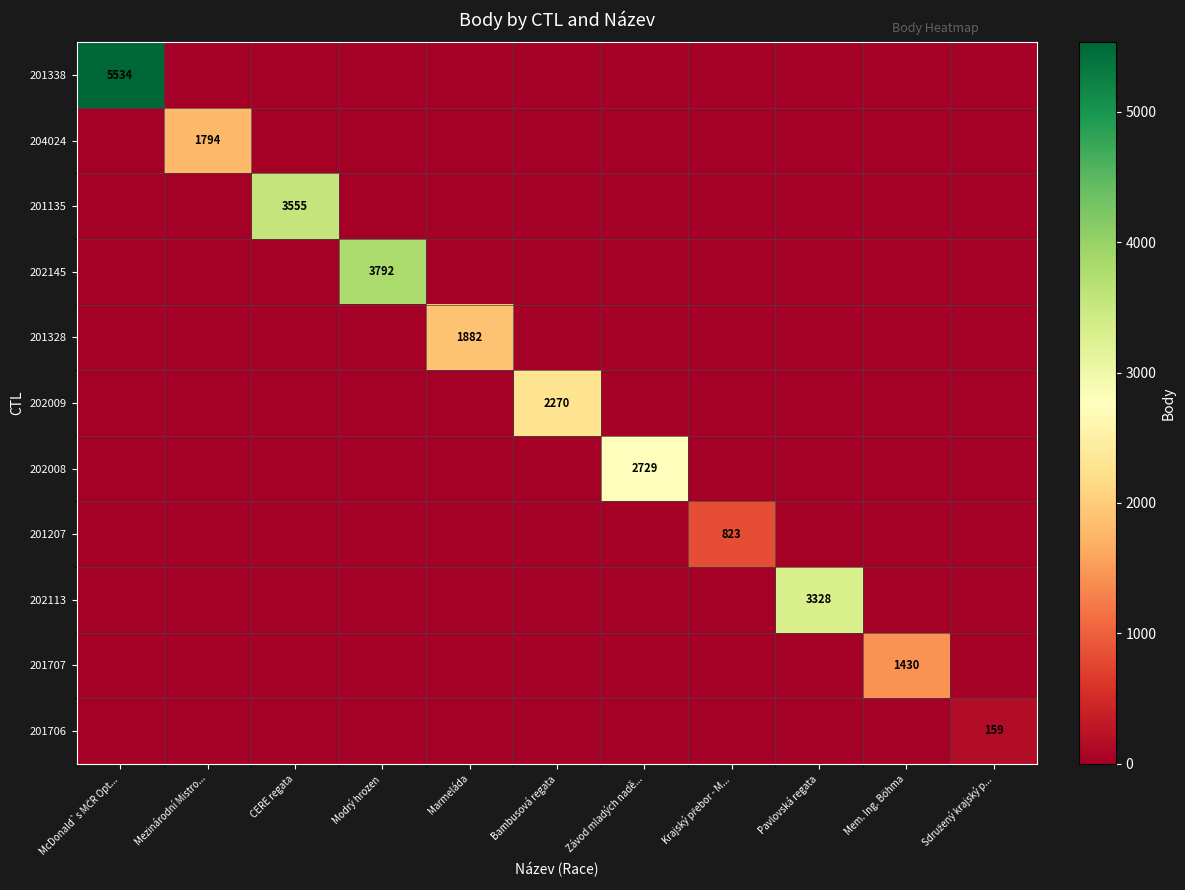

Where is 202145 nearest to the value 1896?

McDonald`s MČR Opt...